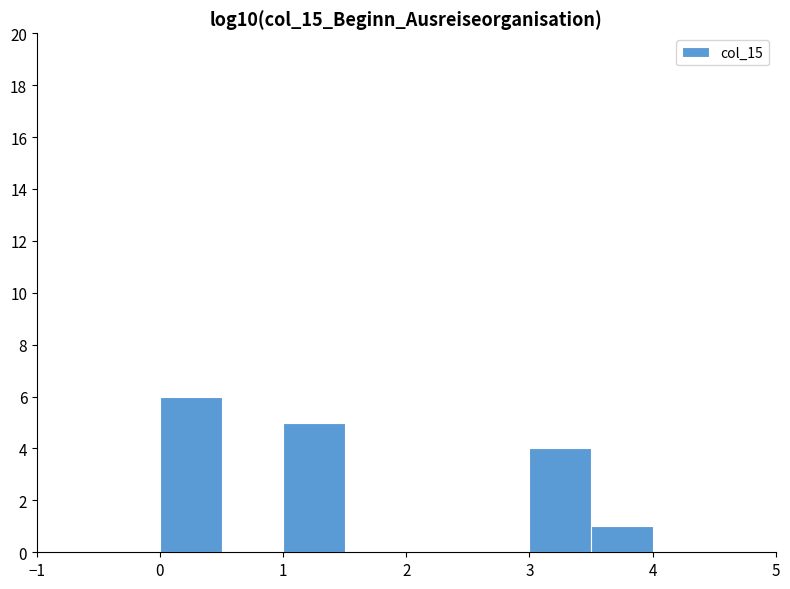

Reading left to right, list every bar in this chart as the range it spans on the x-axis followed by its height. The values are not printed on the chart, so give them approximately, as read against the axis.

0.0 to 0.5: 6
0.5 to 1.0: 0
1.0 to 1.5: 5
1.5 to 2.0: 0
2.0 to 2.5: 0
2.5 to 3.0: 0
3.0 to 3.5: 4
3.5 to 4.0: 1